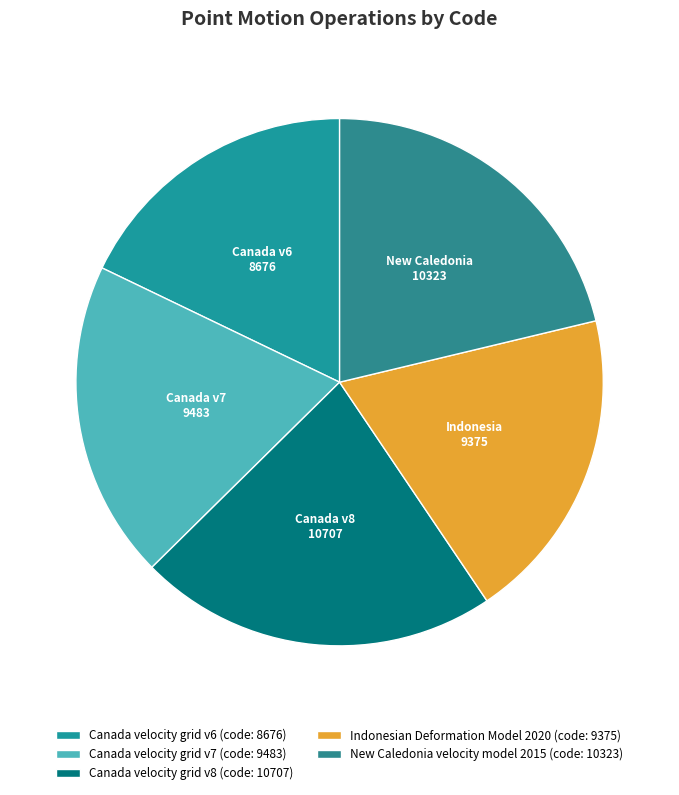

What is the ratio of the value at New Caledonia velocity model 2015 to the value at Canada velocity grid v7?

1.1